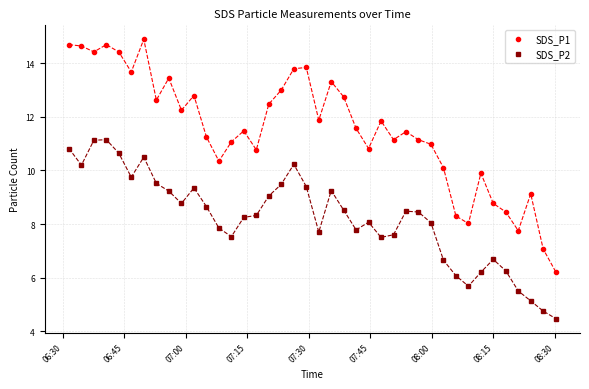

In SDS_P2, how many points are higher than both neighbors (excluding endpoints)?

8